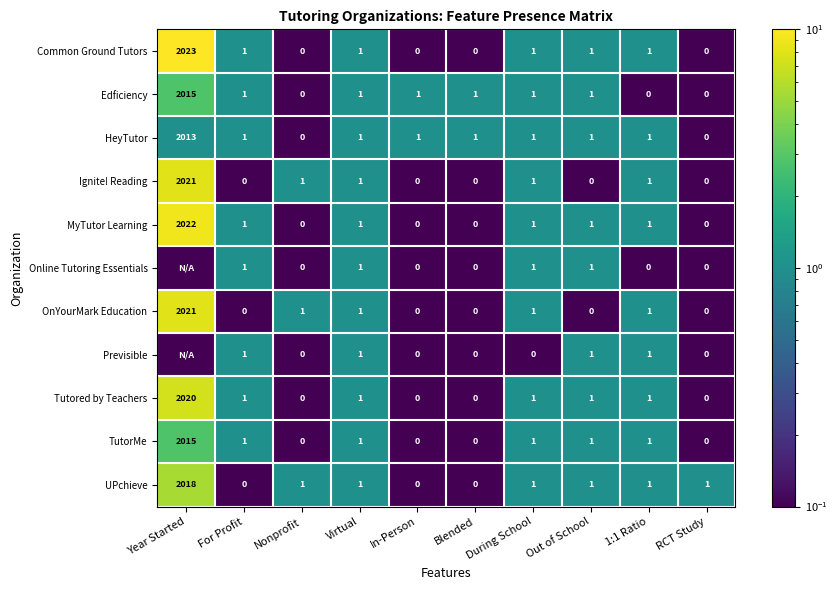

The UPchieve series shows 1.0 at 1:1 Ratio. True or false?

True